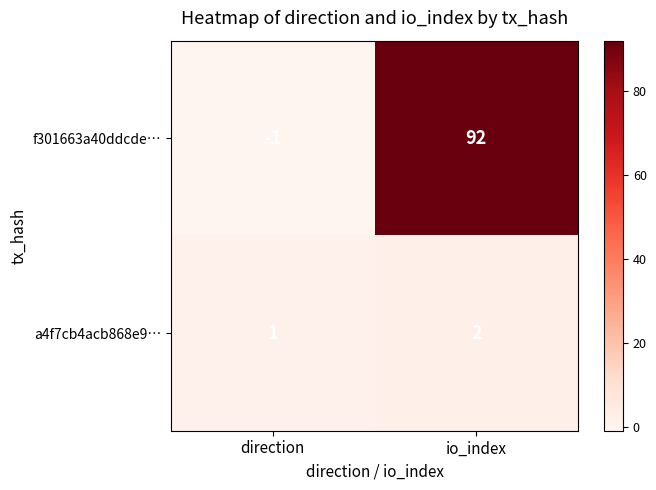

How many distinct data groups are displayed?

2